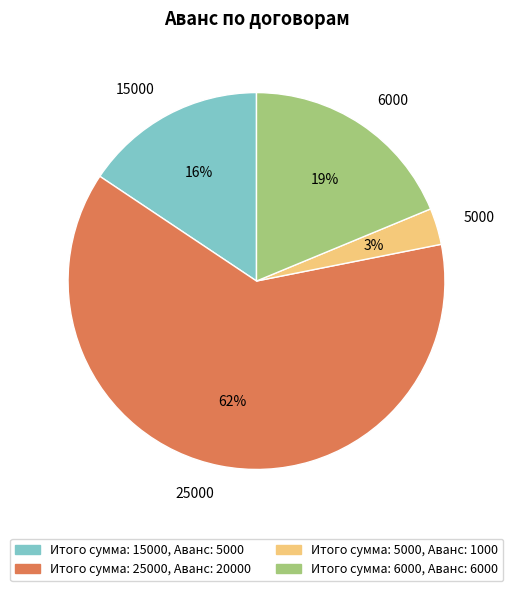

How many slices are in this pie chart?

4